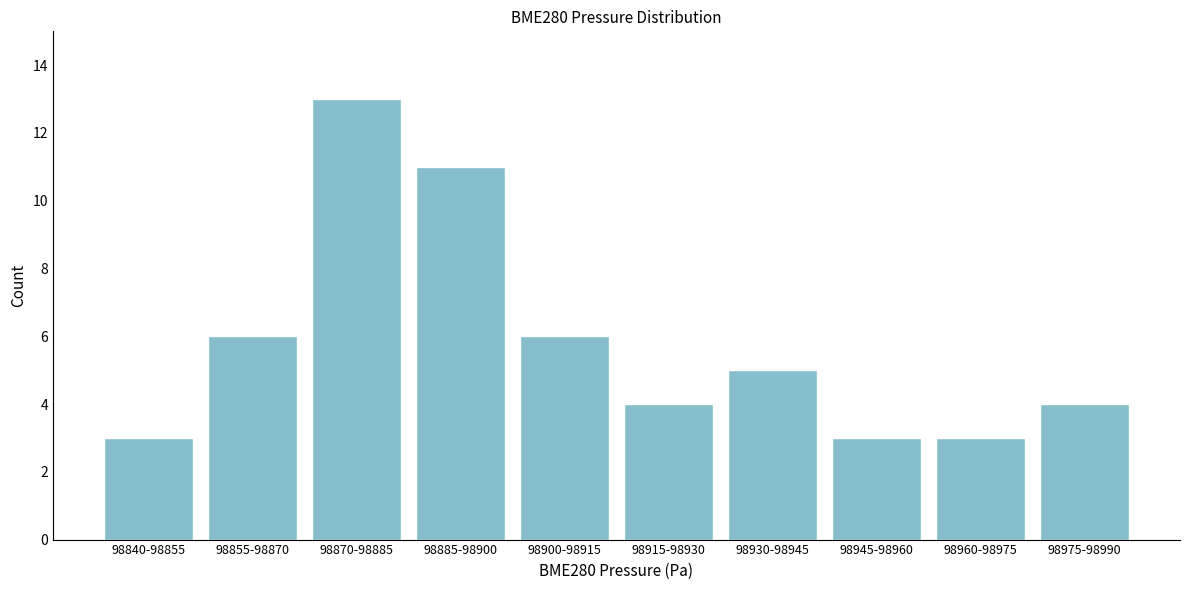

Reading right to left, transcribe all the data shown in this chart.

4	3	3	5	4	6	11	13	6	3